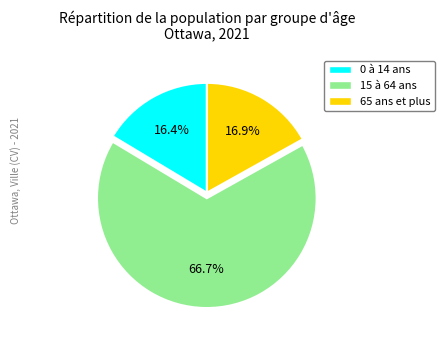

The 65 ans et plus slice represents 7% of the pie. True or false?

False